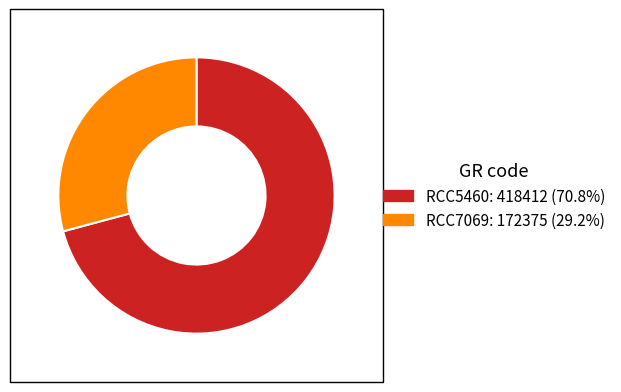

Which slice is the smallest?

RCC7069